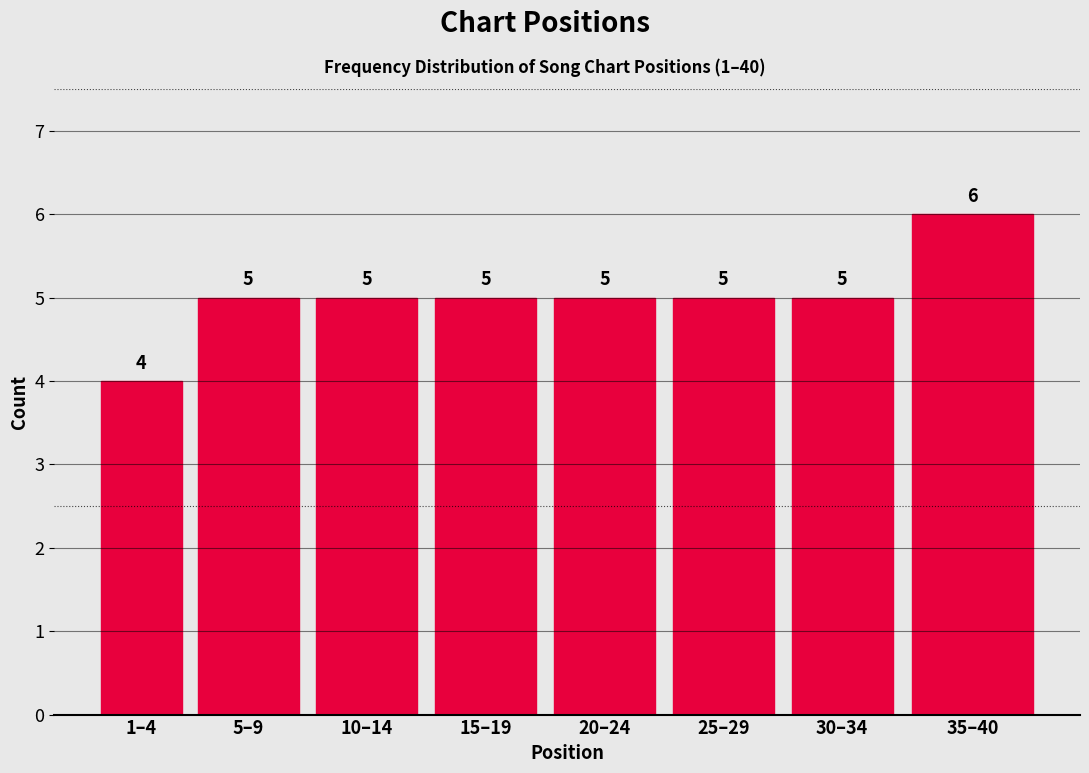

Reading right to left, extract all data points from this chart.

6	5	5	5	5	5	5	4